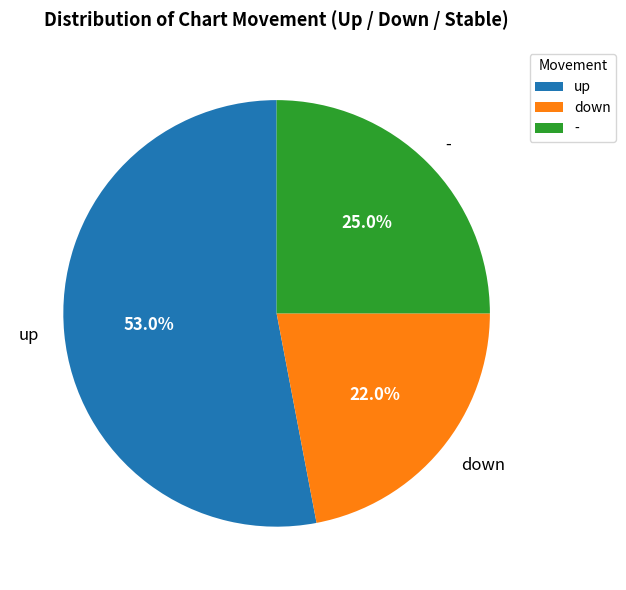

Is the sum of up and - greater than half?

Yes